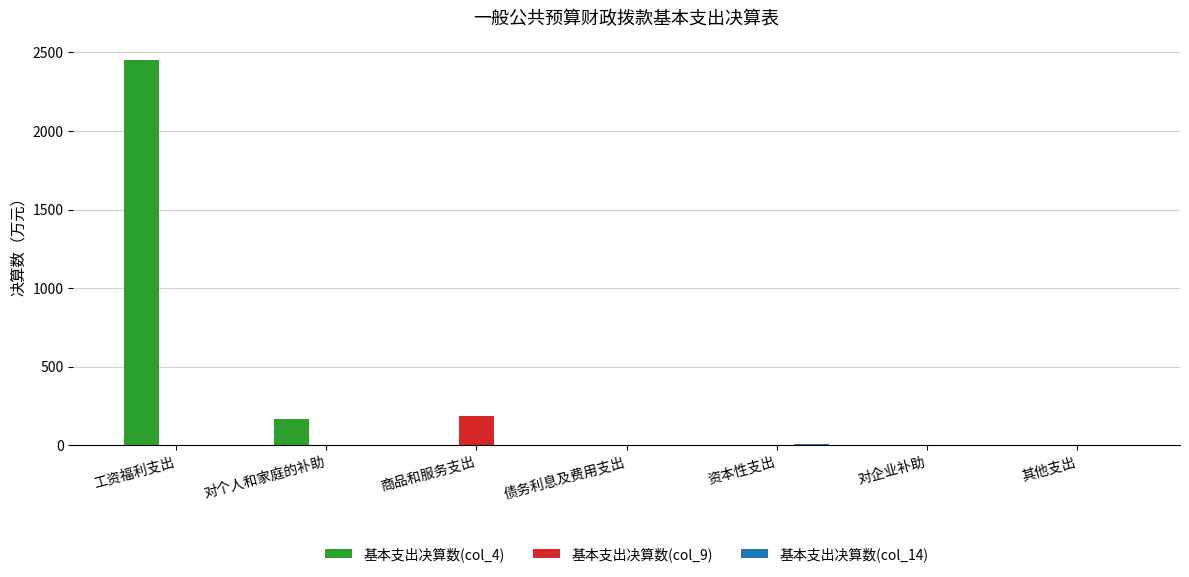

Is it true that 基本支出决算数(col_4) equals -754.7 at 商品和服务支出?

False